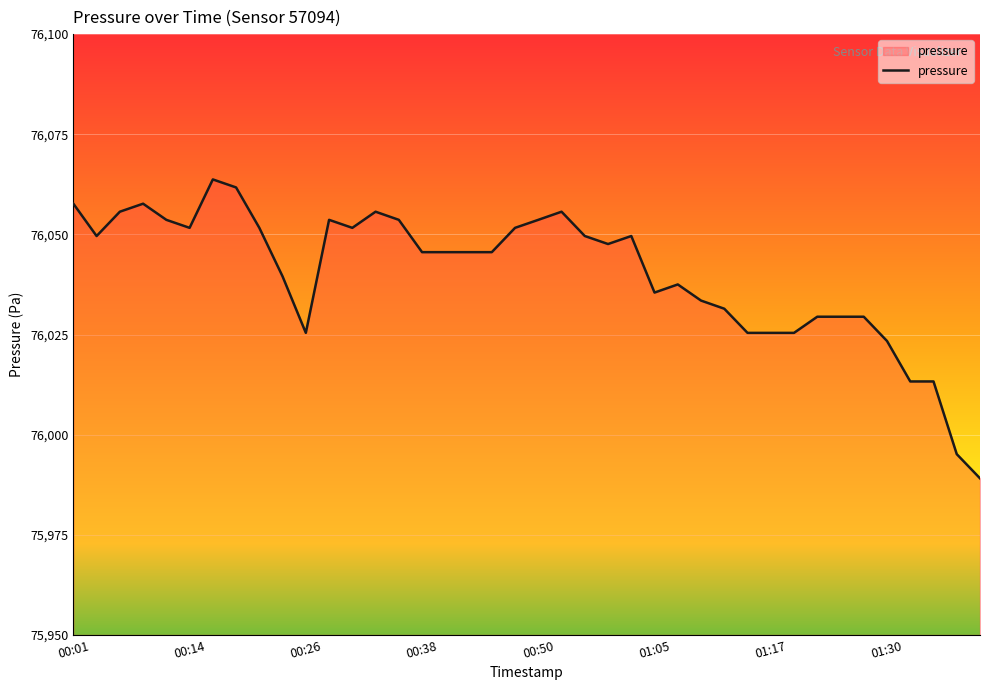

What is the difference between the maximum and second lowest values?

68.6